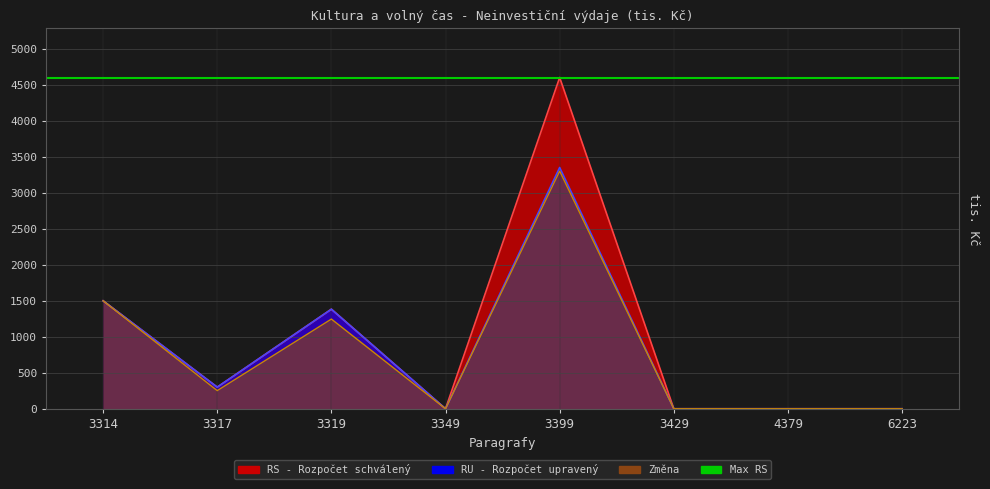

True or false: RU and RS intersect in this chart.

False